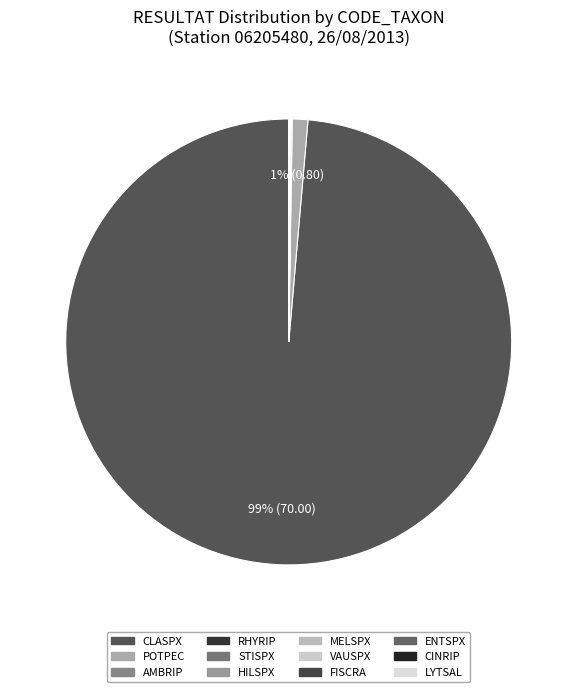

Which slice represents more than half of the pie?

CLASPX